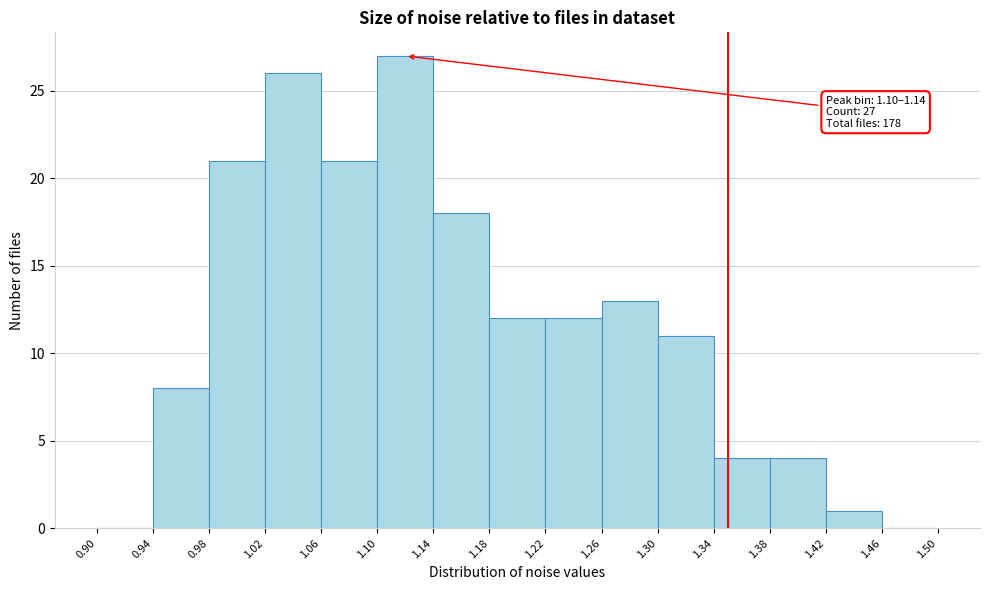

Which range on the x-axis has the tallest bar?

1.10 to 1.14